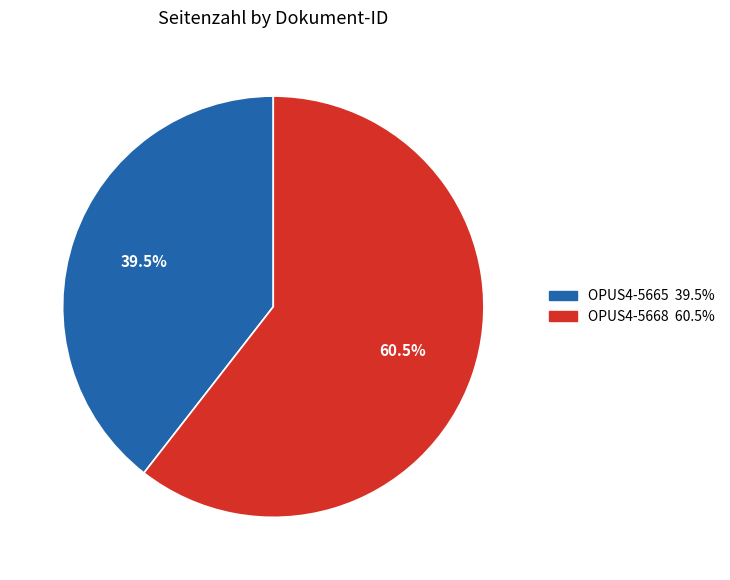

Rank the categories by value from highest to lowest.

OPUS4-5668, OPUS4-5665